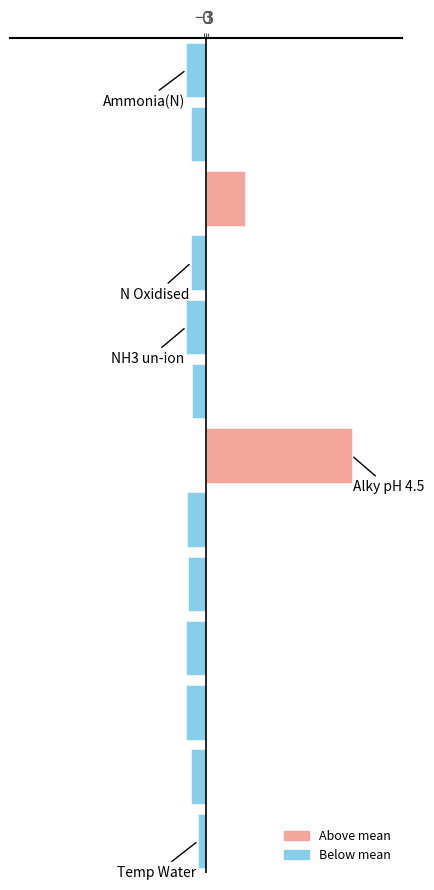

What is the difference between the maximum and minimum values?

252.0